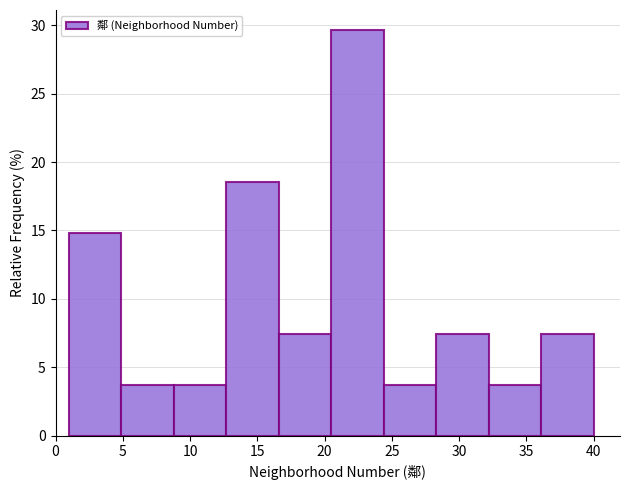

Over which range of the x-axis is the bar tallest?

20.5 to 24.4